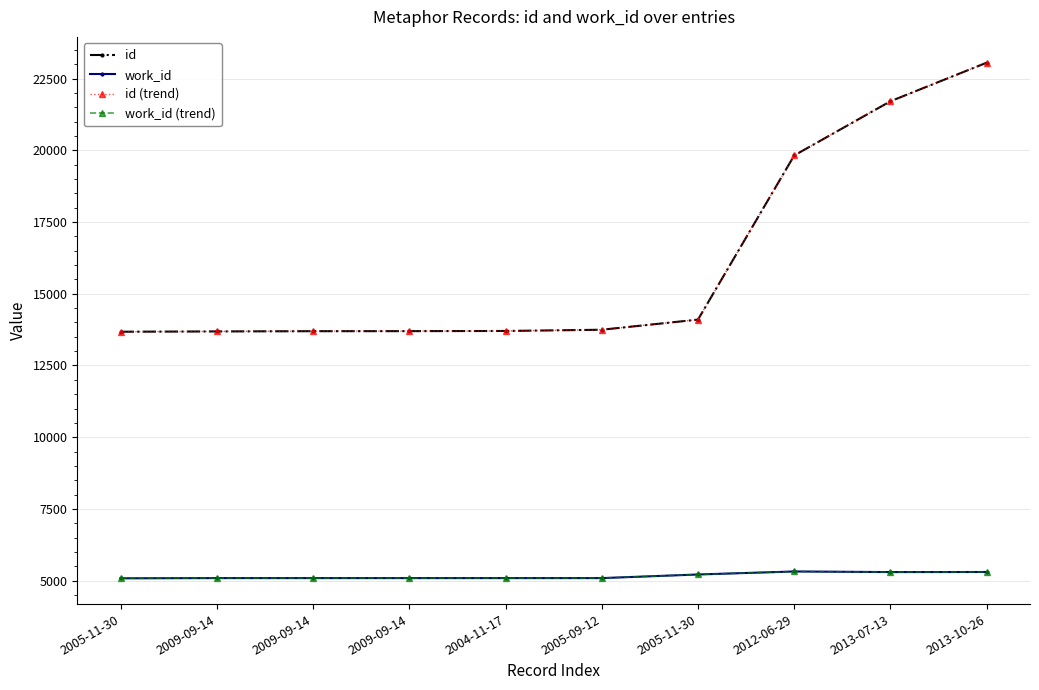

Which series has the largest range (max minus min)?

id